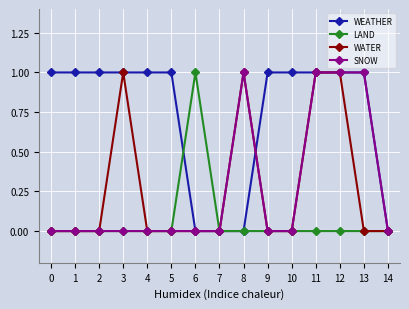

Reading left to right, list all the values displayed in this chart.

WEATHER: 0=1	1=1	2=1	3=1	4=1	5=1	6=0	7=0	8=0	9=1	10=1	11=1	12=1	13=1	14=0
LAND: 0=0	1=0	2=0	3=0	4=0	5=0	6=1	7=0	8=0	9=0	10=0	11=0	12=0	13=0	14=0
WATER: 0=0	1=0	2=0	3=1	4=0	5=0	6=0	7=0	8=1	9=0	10=0	11=1	12=1	13=0	14=0
SNOW: 0=0	1=0	2=0	3=0	4=0	5=0	6=0	7=0	8=1	9=0	10=0	11=1	12=1	13=1	14=0